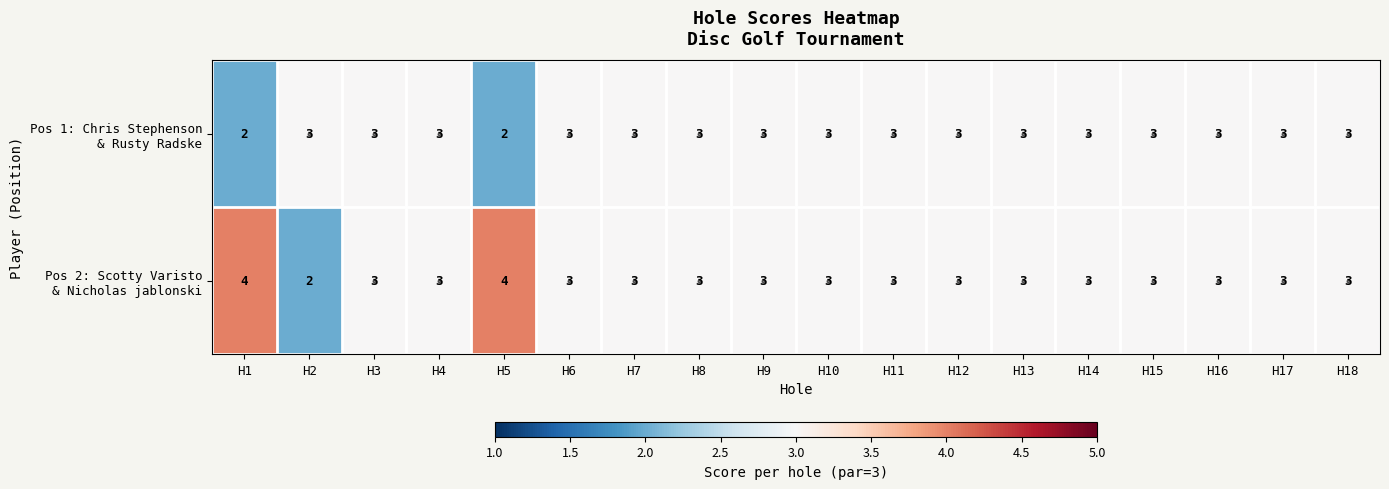

How many distinct data groups are displayed?

2